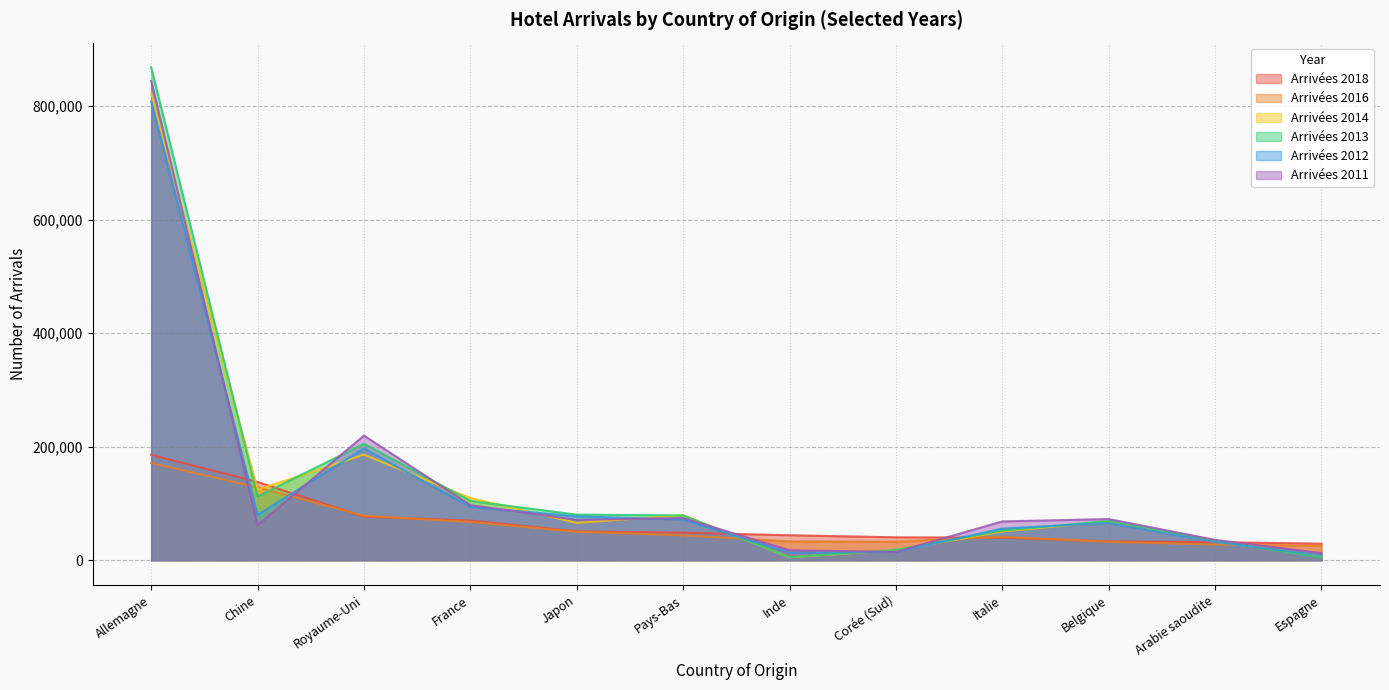

At which category is the sum across all series the highest?

Allemagne